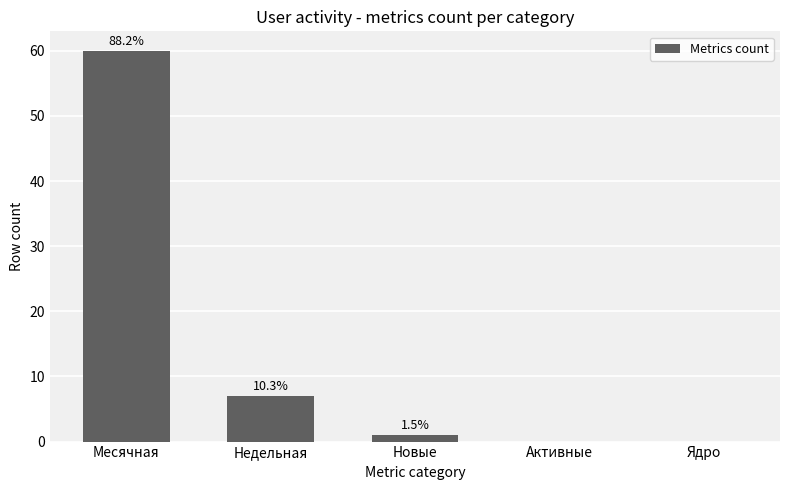

Are the bars horizontal?

No